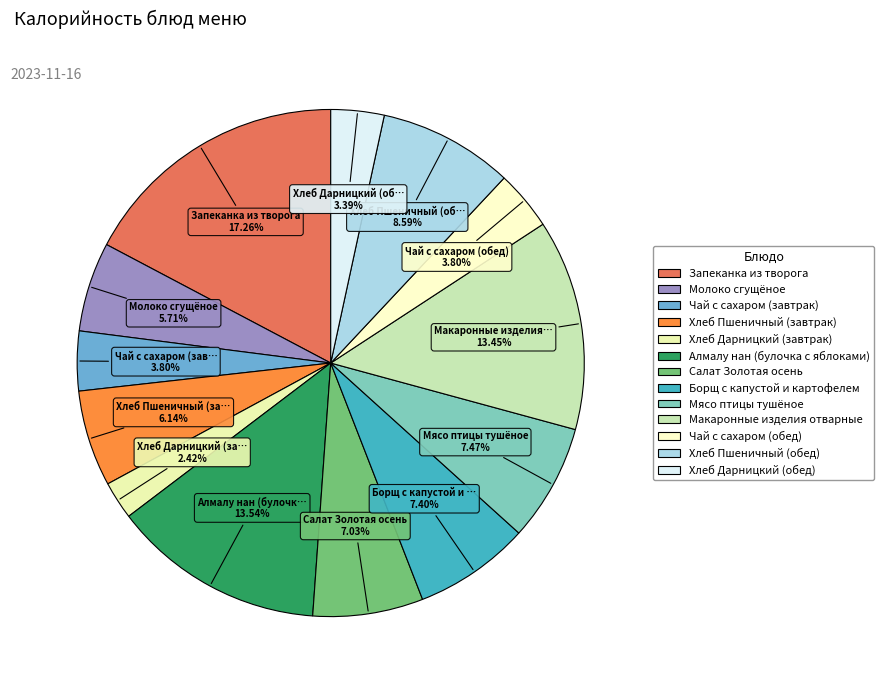

Is Салат Золотая осень the majority of the pie?

No